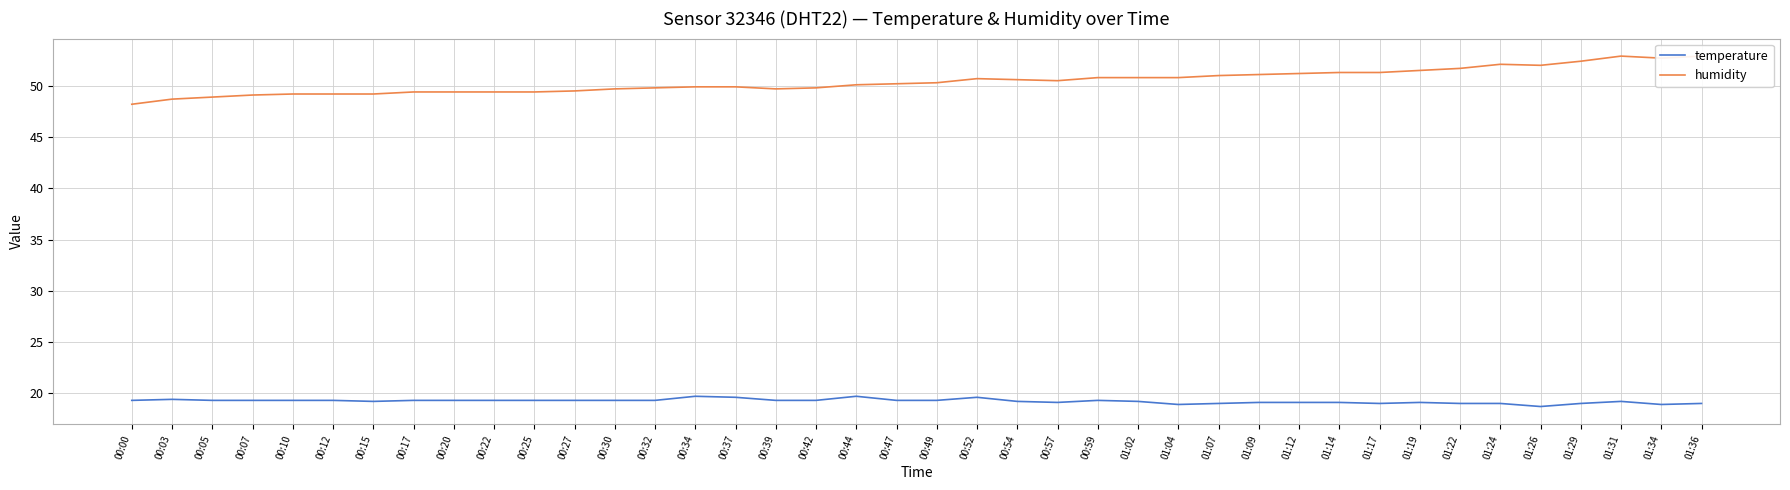

Does the chart have visible grid lines?

Yes